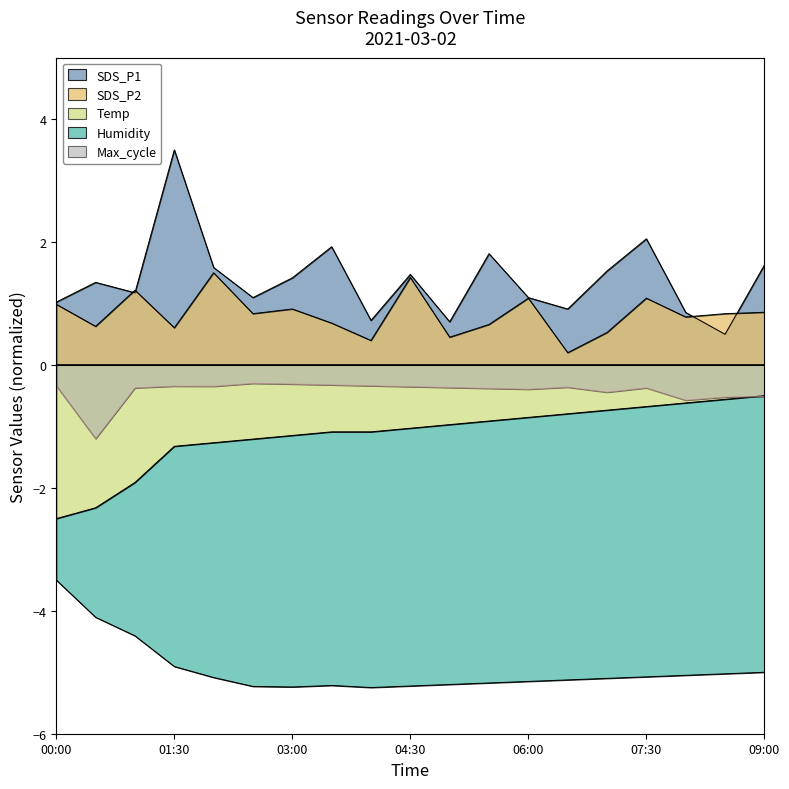

At which label is Temp closest to -1?

2021/03/02 05:00